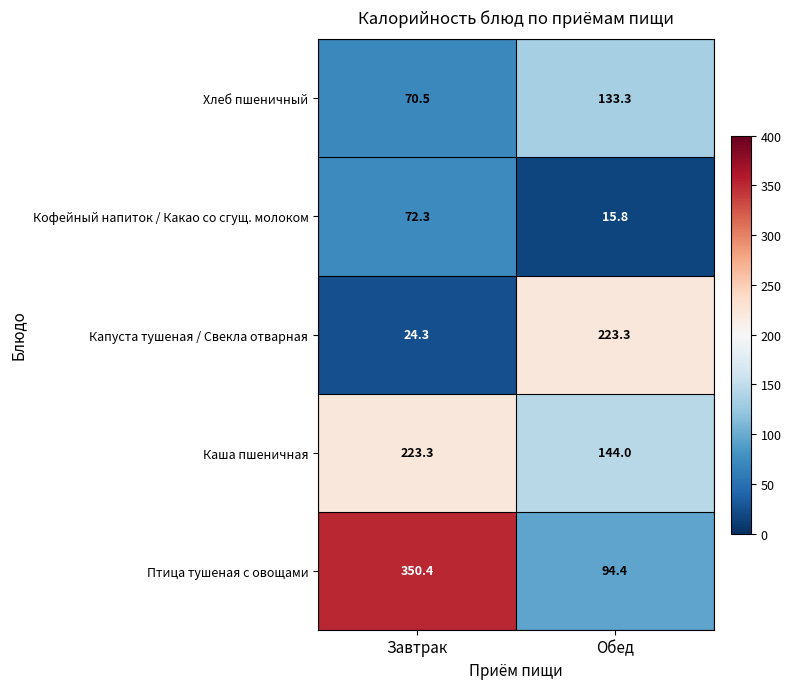

Reading right to left, transcribe all the data shown in this chart.

Хлеб пшеничный: 133.3	70.5
Кофейный напиток / Какао со сгущ. молоком: 15.8	72.3
Капуста тушеная / Свекла отварная: 223.3	24.3
Каша пшеничная: 144.0	223.3
Птица тушеная с овощами: 94.4	350.4